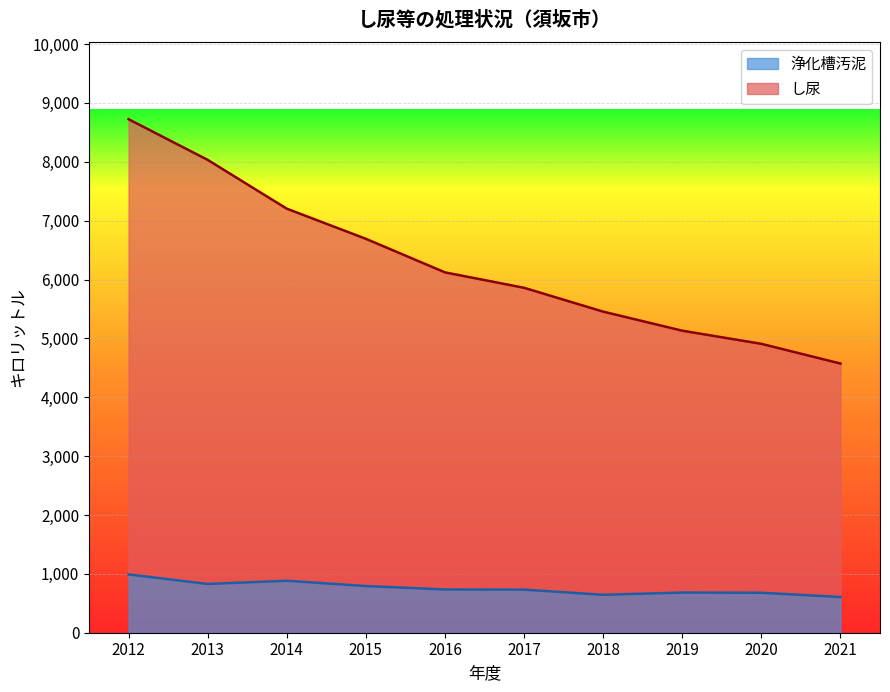

True or false: し尿 and 浄化槽汚泥 intersect in this chart.

False